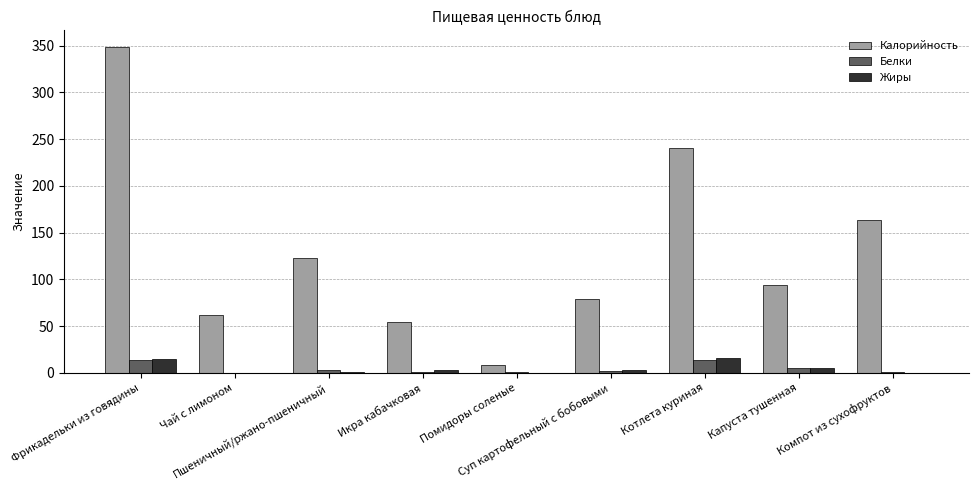

Which series has the largest total across all categories?

Калорийность